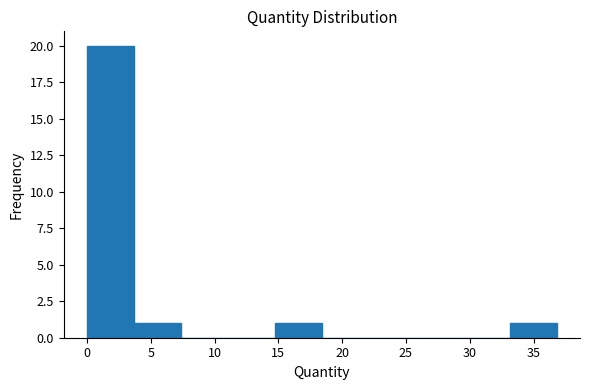

Reading left to right, list every bar in this chart as the range it spans on the x-axis followed by its height. Neither the bar edges nor the heights are printed on the chart, so give them approximately, as read against the axes.

0.0 to 3.5: 20
3.5 to 7.5: 1
7.5 to 11.0: 0
11.0 to 14.5: 0
14.5 to 18.5: 1
18.5 to 22.0: 0
22.0 to 26.0: 0
26.0 to 29.5: 0
29.5 to 33.0: 0
33.0 to 37.0: 1